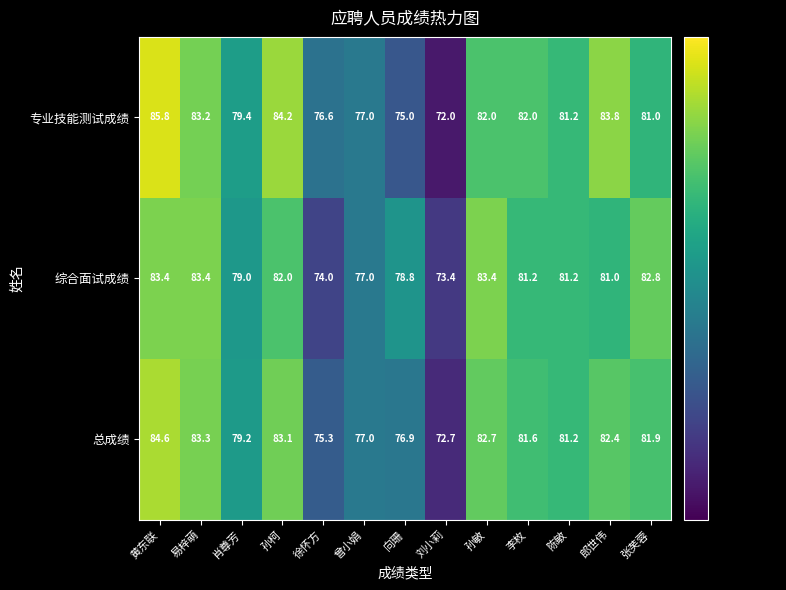

What is the maximum value shown in the chart?

85.8